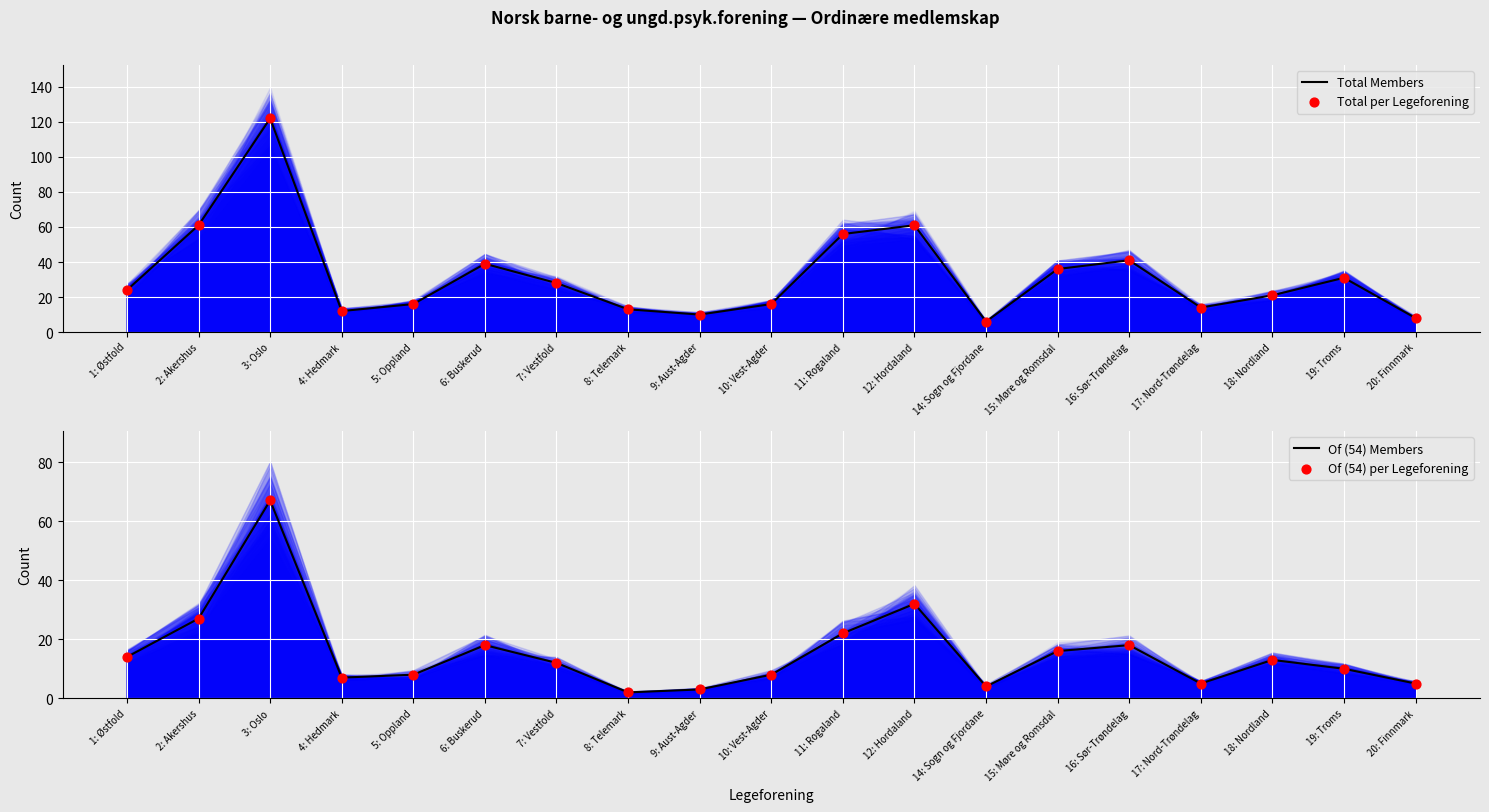

Which series reaches the maximum Y coordinate?

Total Members